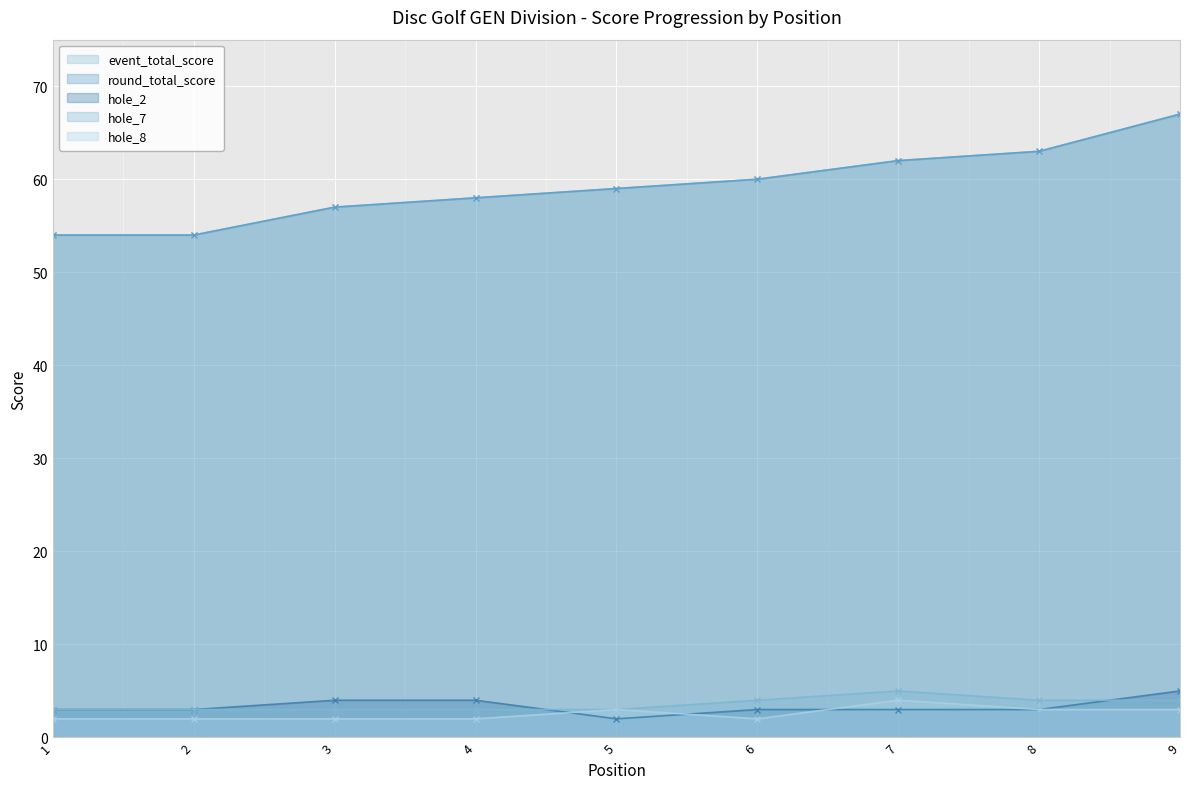

The hole_2 series shows 5 at 6. True or false?

False